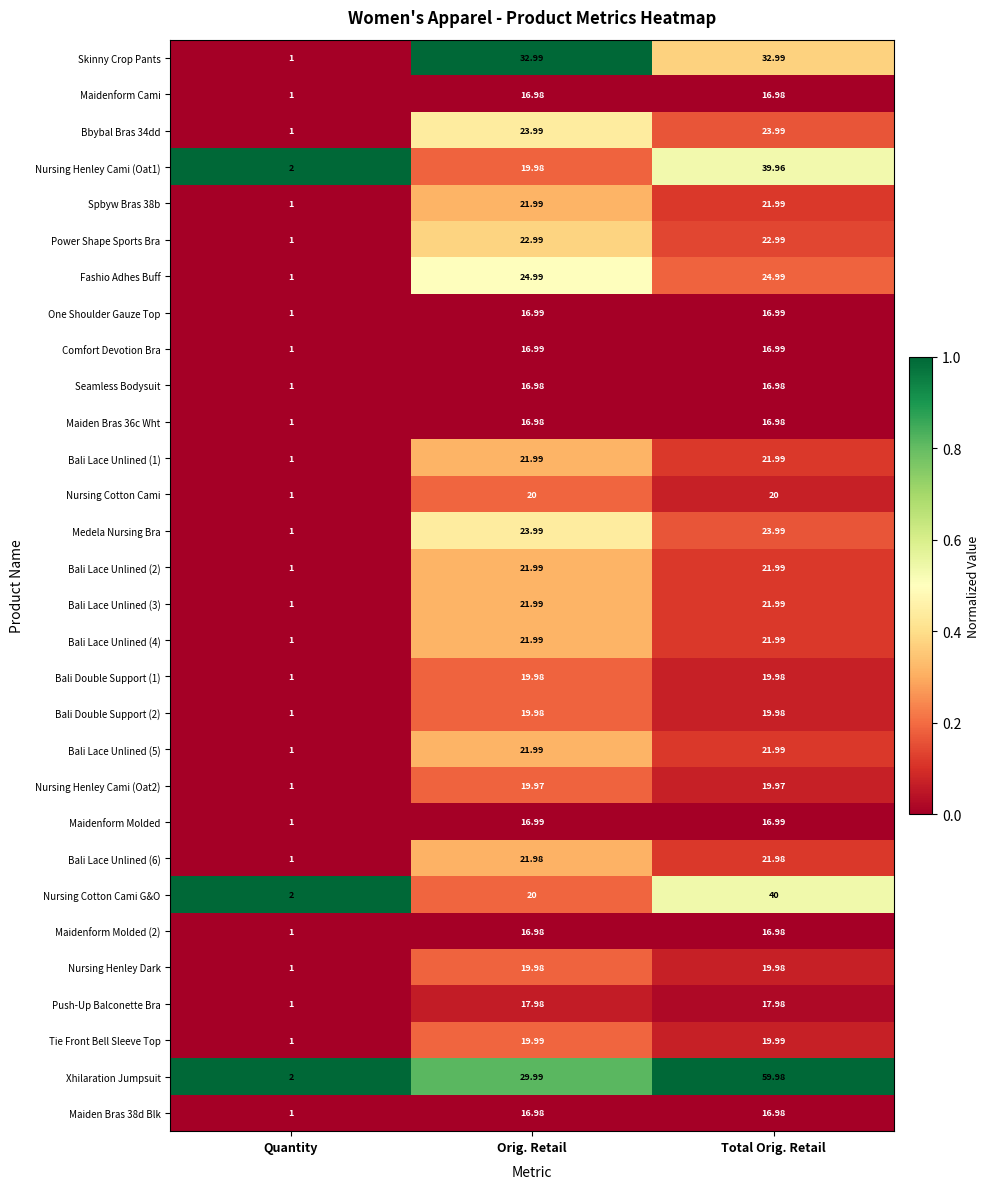

At which category does the chart reach its peak across all series?

Total Orig. Retail